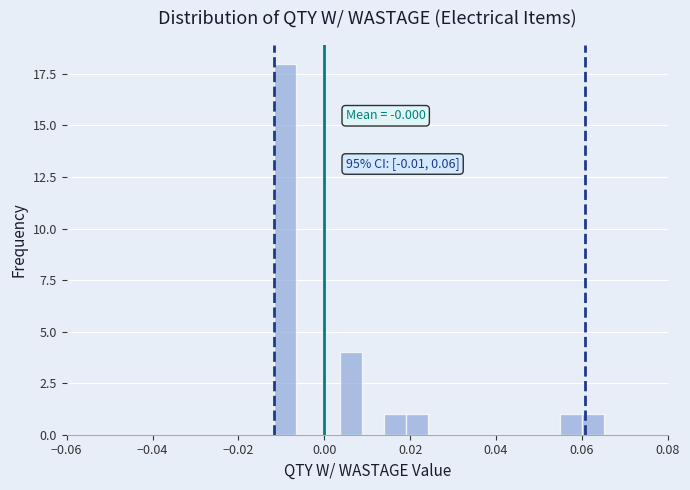

Around what value on the x-axis is the tallest bar? Give the approximate position of its centre, as read against the axis.

-0.010